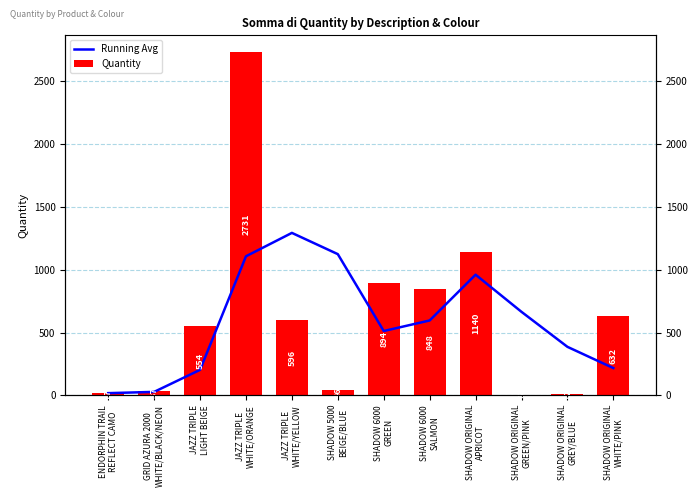

What is the total value across all series at JAZZ TRIPLE
WHITE/YELLOW?

1889.7